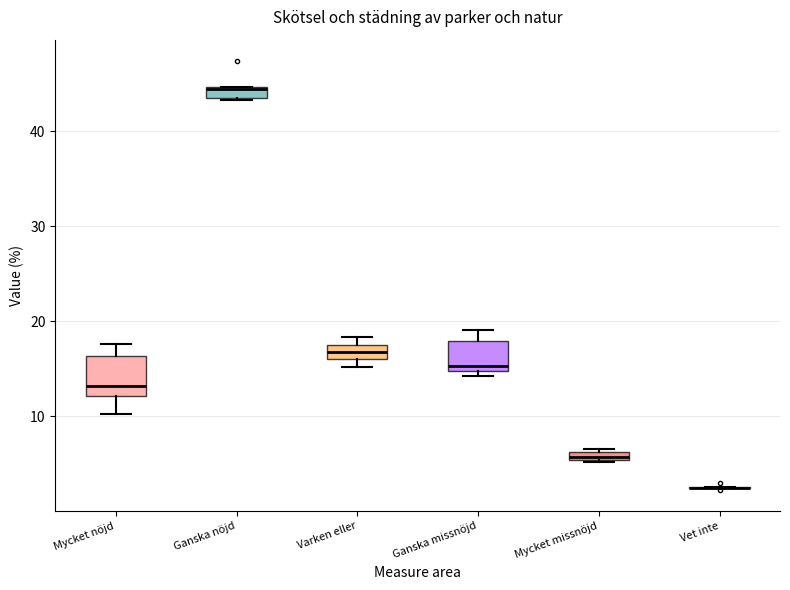

Where is the lower edge of the box for Mycket missnöjd on the y-axis? The values are not printed on the chart, so give them approximately, as read against the axis.

5